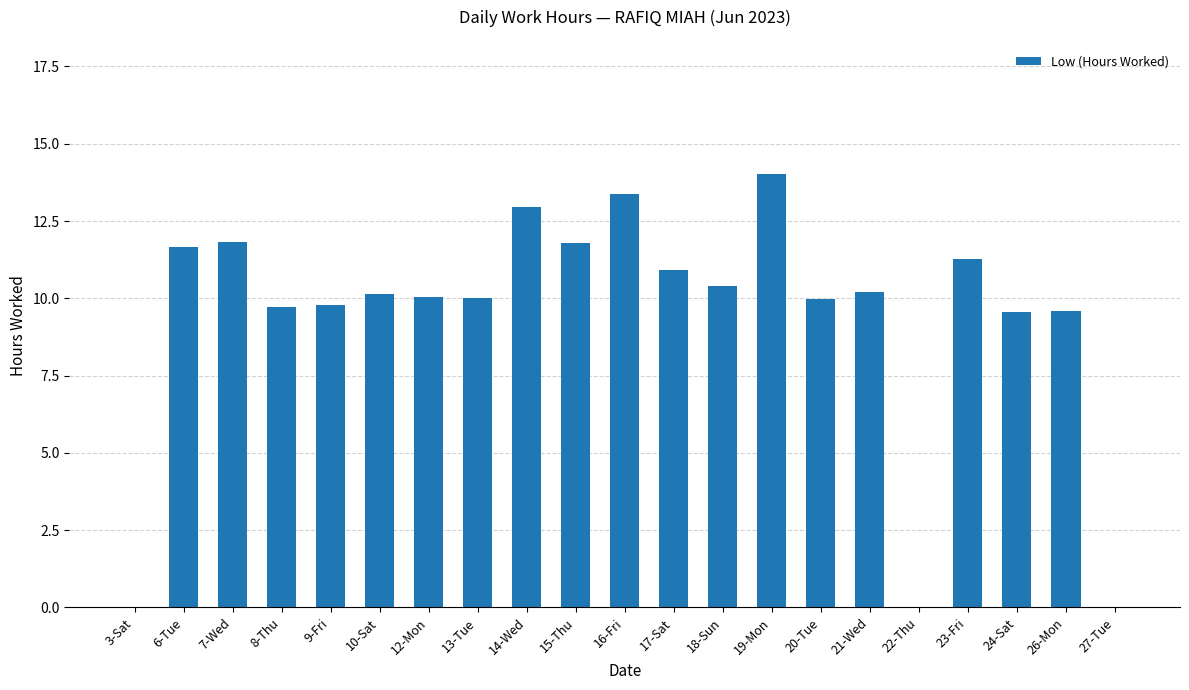

What is the sum of all values?

197.3